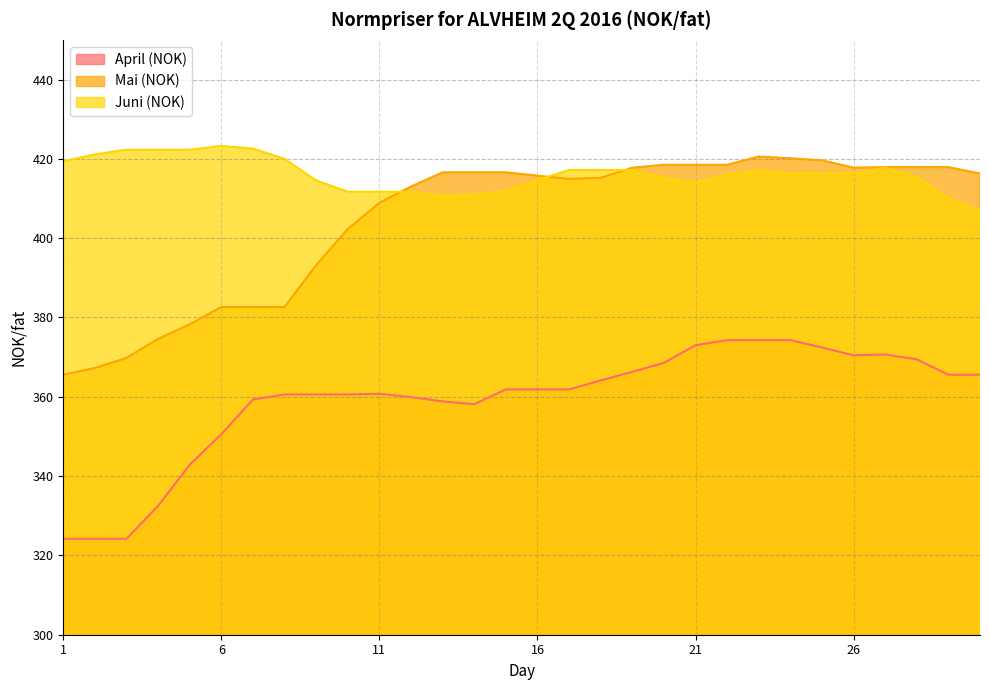

Which series has the widest spread of values?

Mai (NOK)